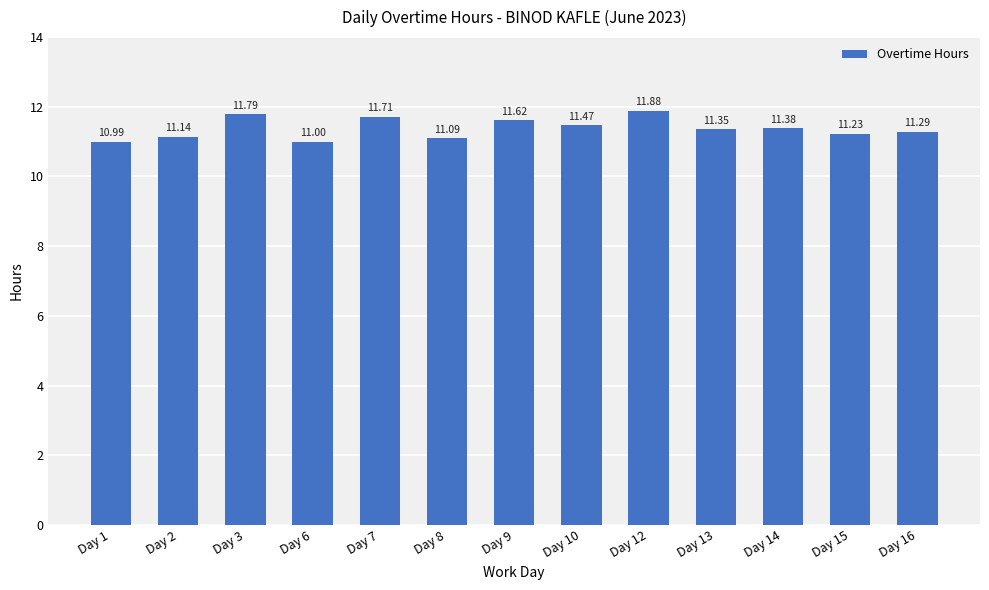

What is the value of the 4th bar from the left?

11.0